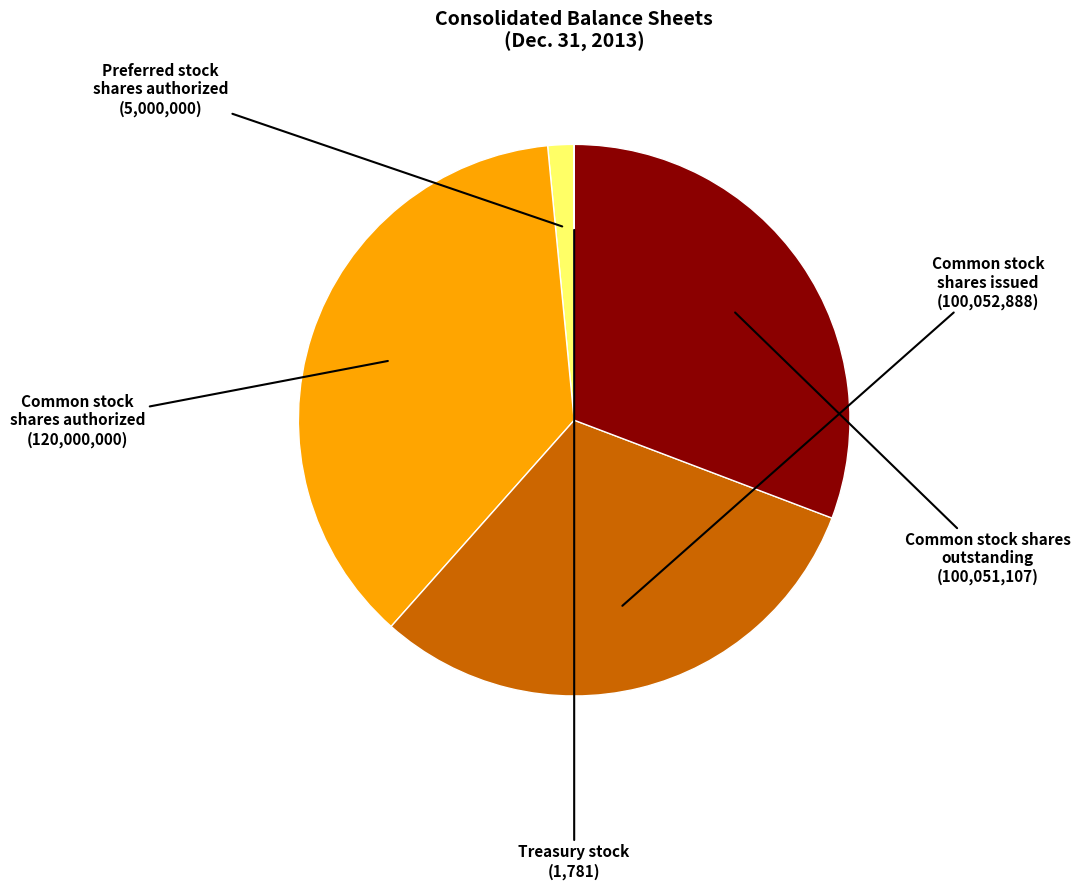

Combined, do Common stock shares authorized and Preferred stock shares authorized account for over 50%?

No